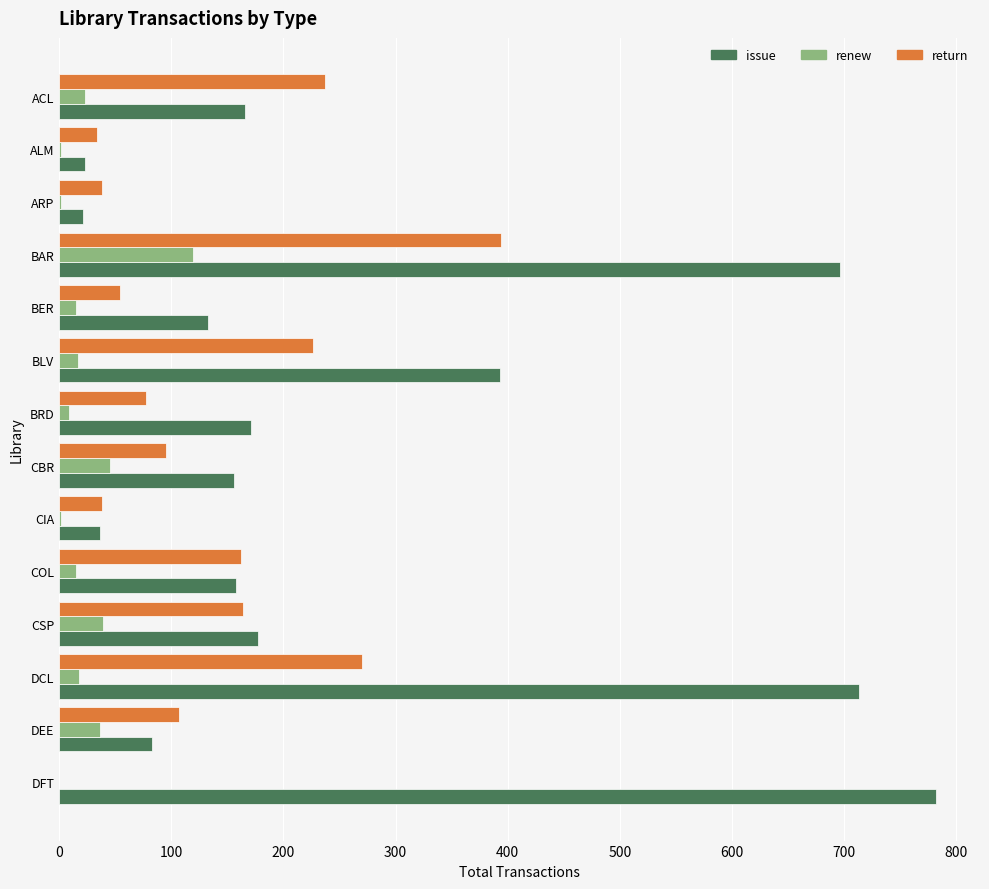

Is the value of issue at ACL greater than the value of return at DFT?

Yes